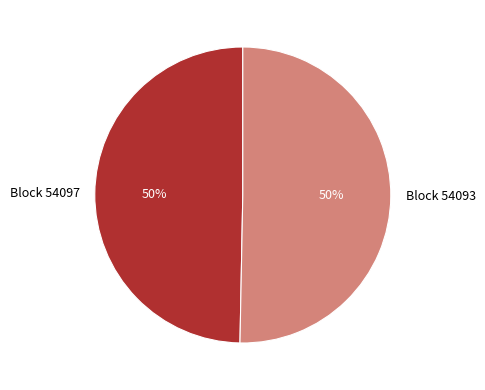

Is it true that Block 54097 is 50% of the pie?

True